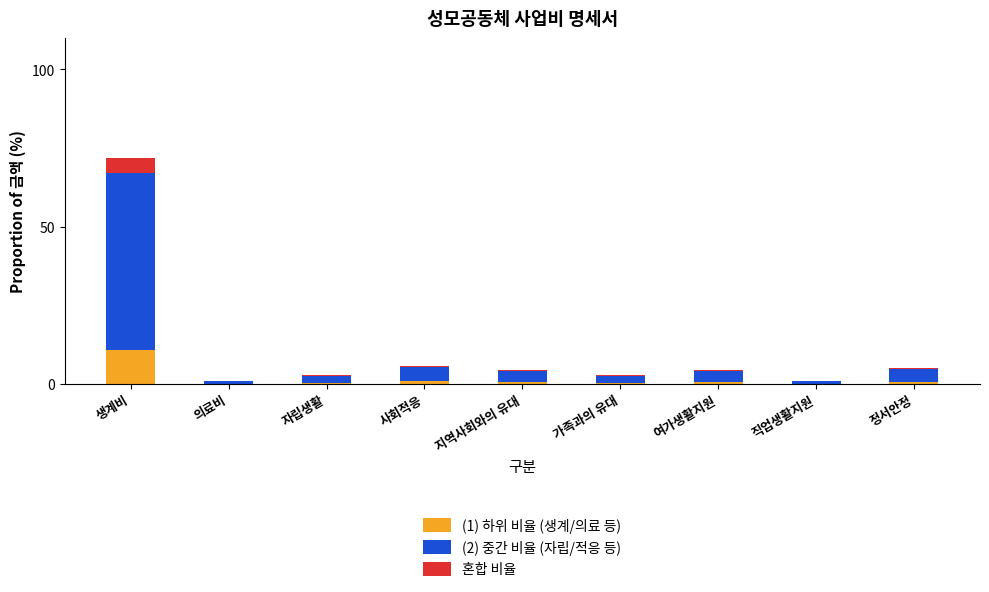

At which category is the sum across all series the highest?

생계비